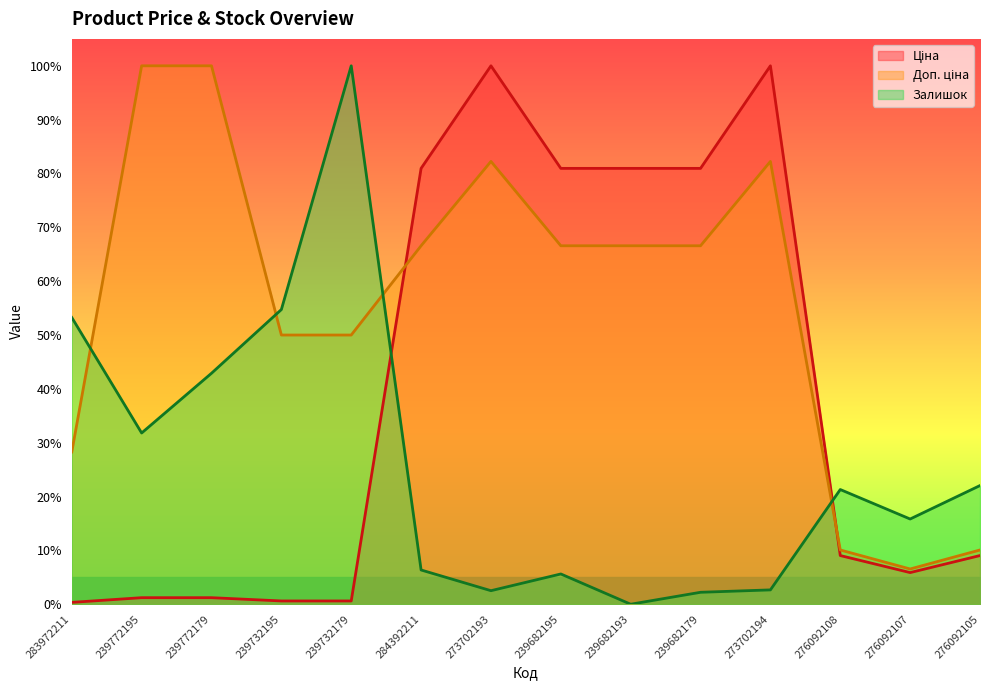

Reading left to right, list all the values displayed in this chart.

Ціна: 0.3	1.2	1.2	0.6	0.6	81.0	100.0	81.0	81.0	81.0	100.0	9.0	5.9	9.0
Доп. ціна: 28.3	100.0	100.0	50.0	50.0	66.6	82.2	66.6	66.6	66.6	82.2	10.1	6.5	10.1
Залишок: 53.3	31.8	42.9	54.7	100.0	6.4	2.5	5.6	0.0	2.2	2.7	21.3	15.8	22.0